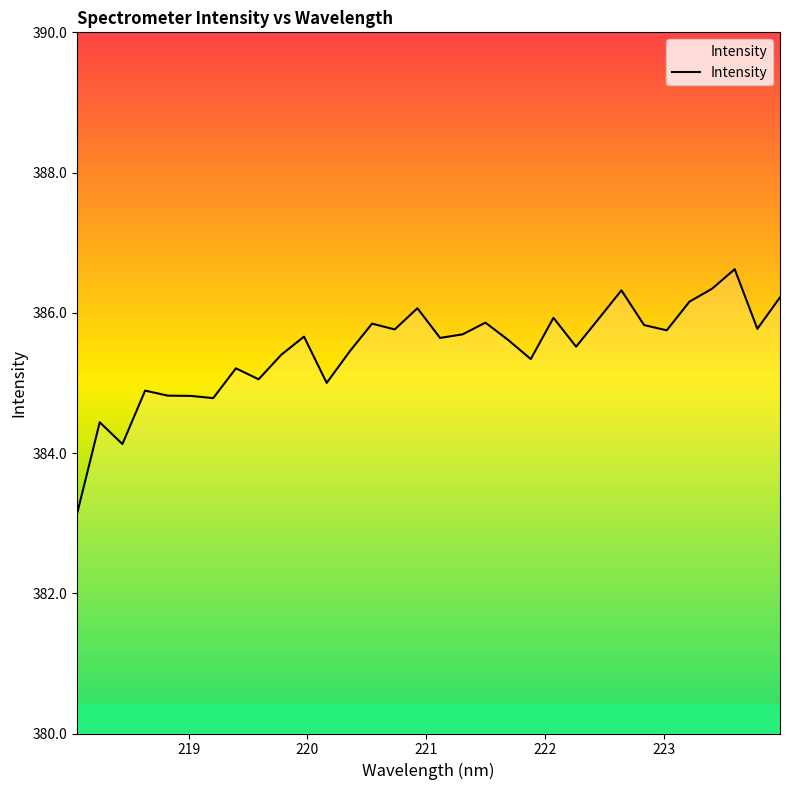

What is the sum of all values?

12335.0